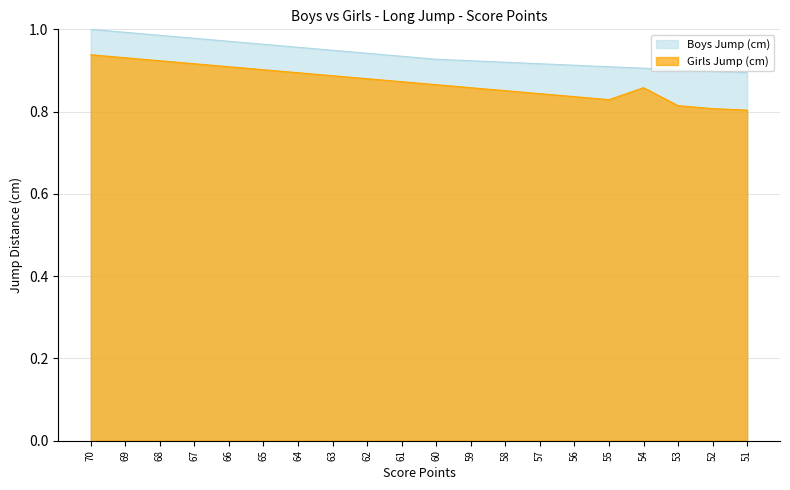

Between 66 and 62, which series saw the biggest shift?

Boys Jump (cm)